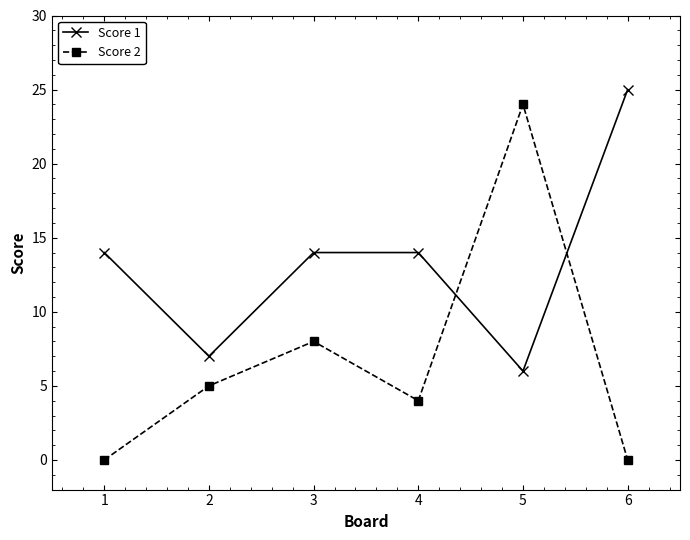

What are all the series names shown in the legend?

Score 1, Score 2